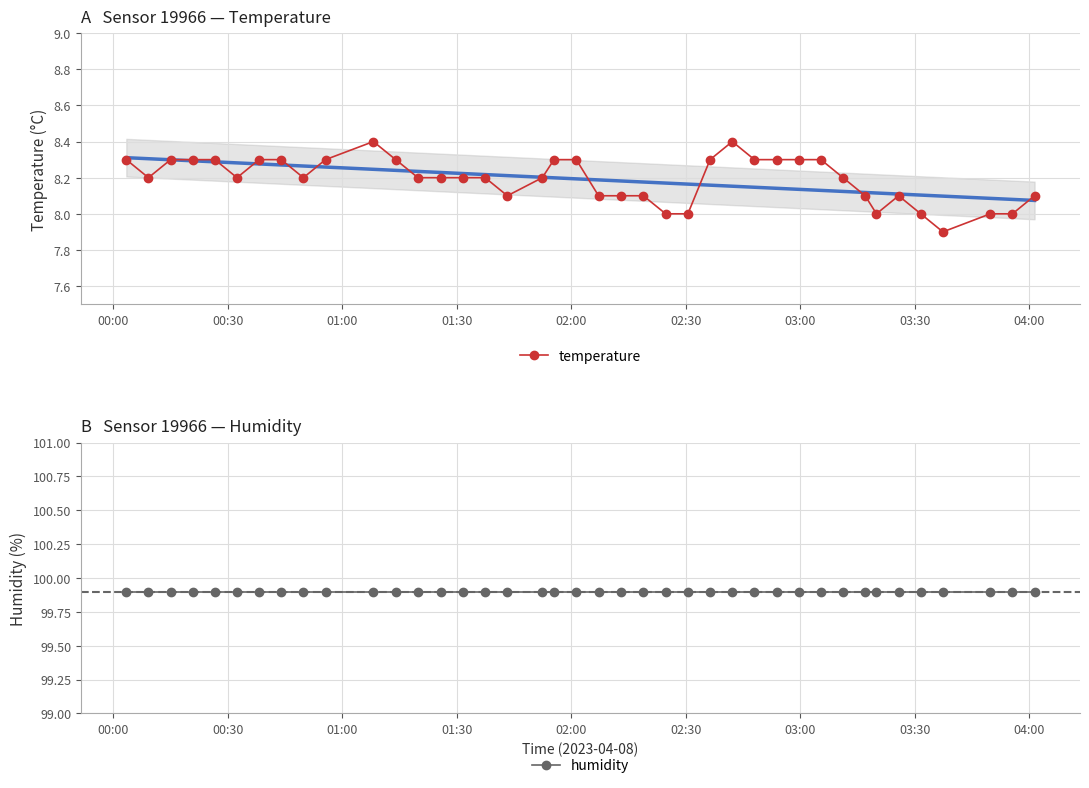

What is the difference between the maximum and second lowest values in the temperature series?

0.4